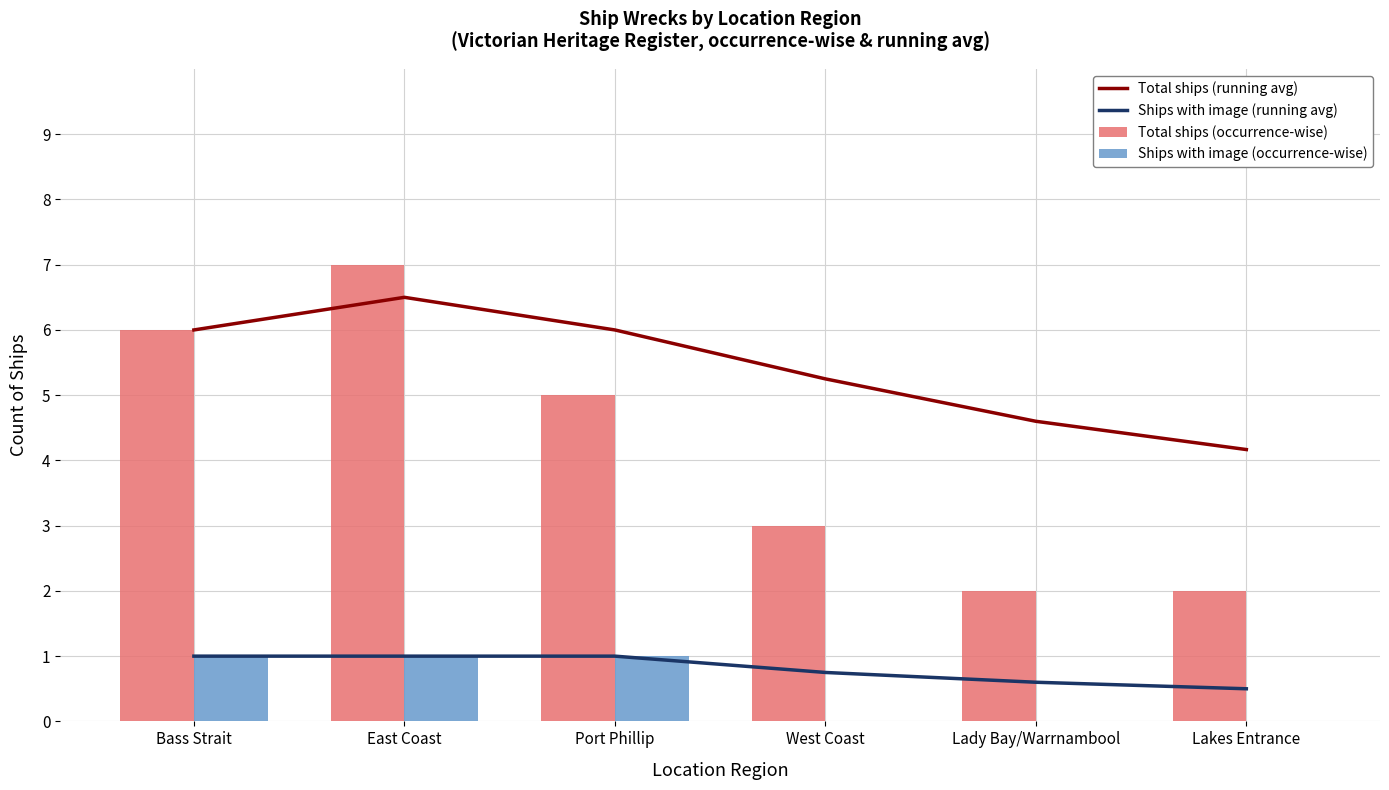

What is the label of the 3rd bar from the left?

Port Phillip